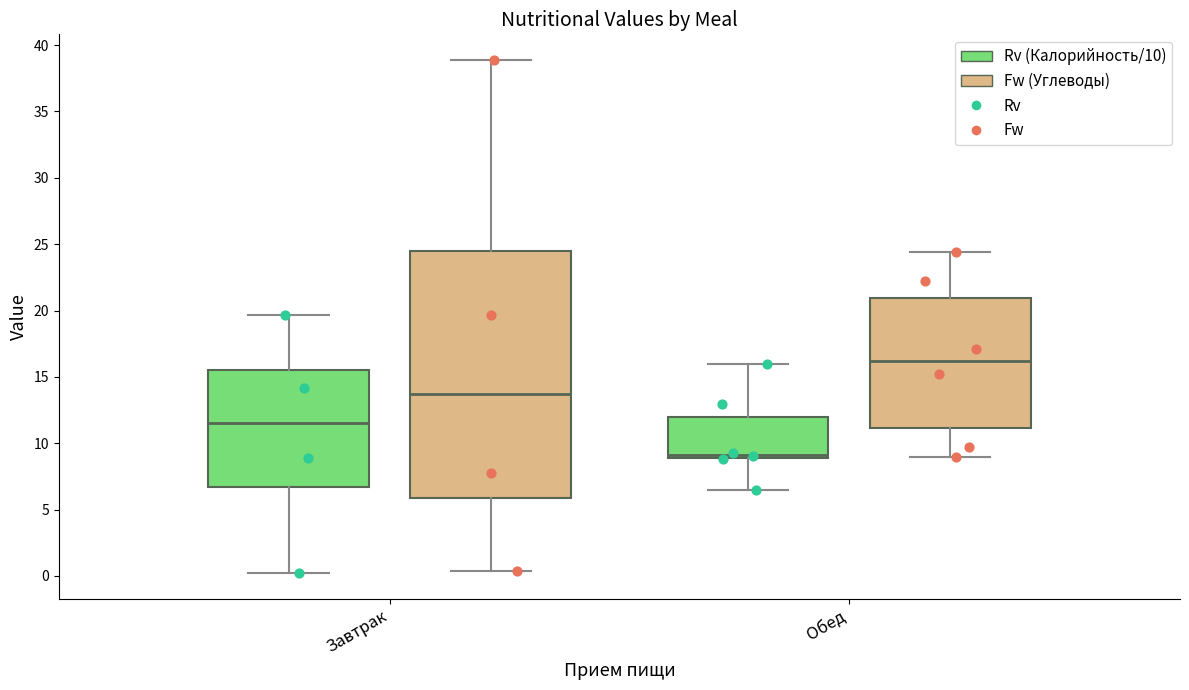

Which box is the tallest, from its lower edge to its upper edge?

Завтрак (Fw)